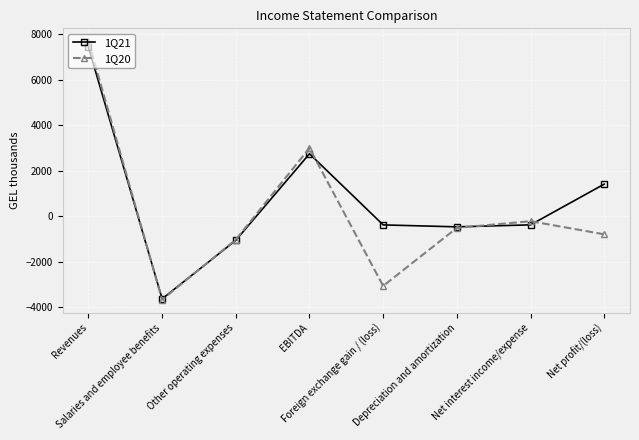

True or false: 1Q20 has a value of -6180 at Salaries and employee benefits.

False